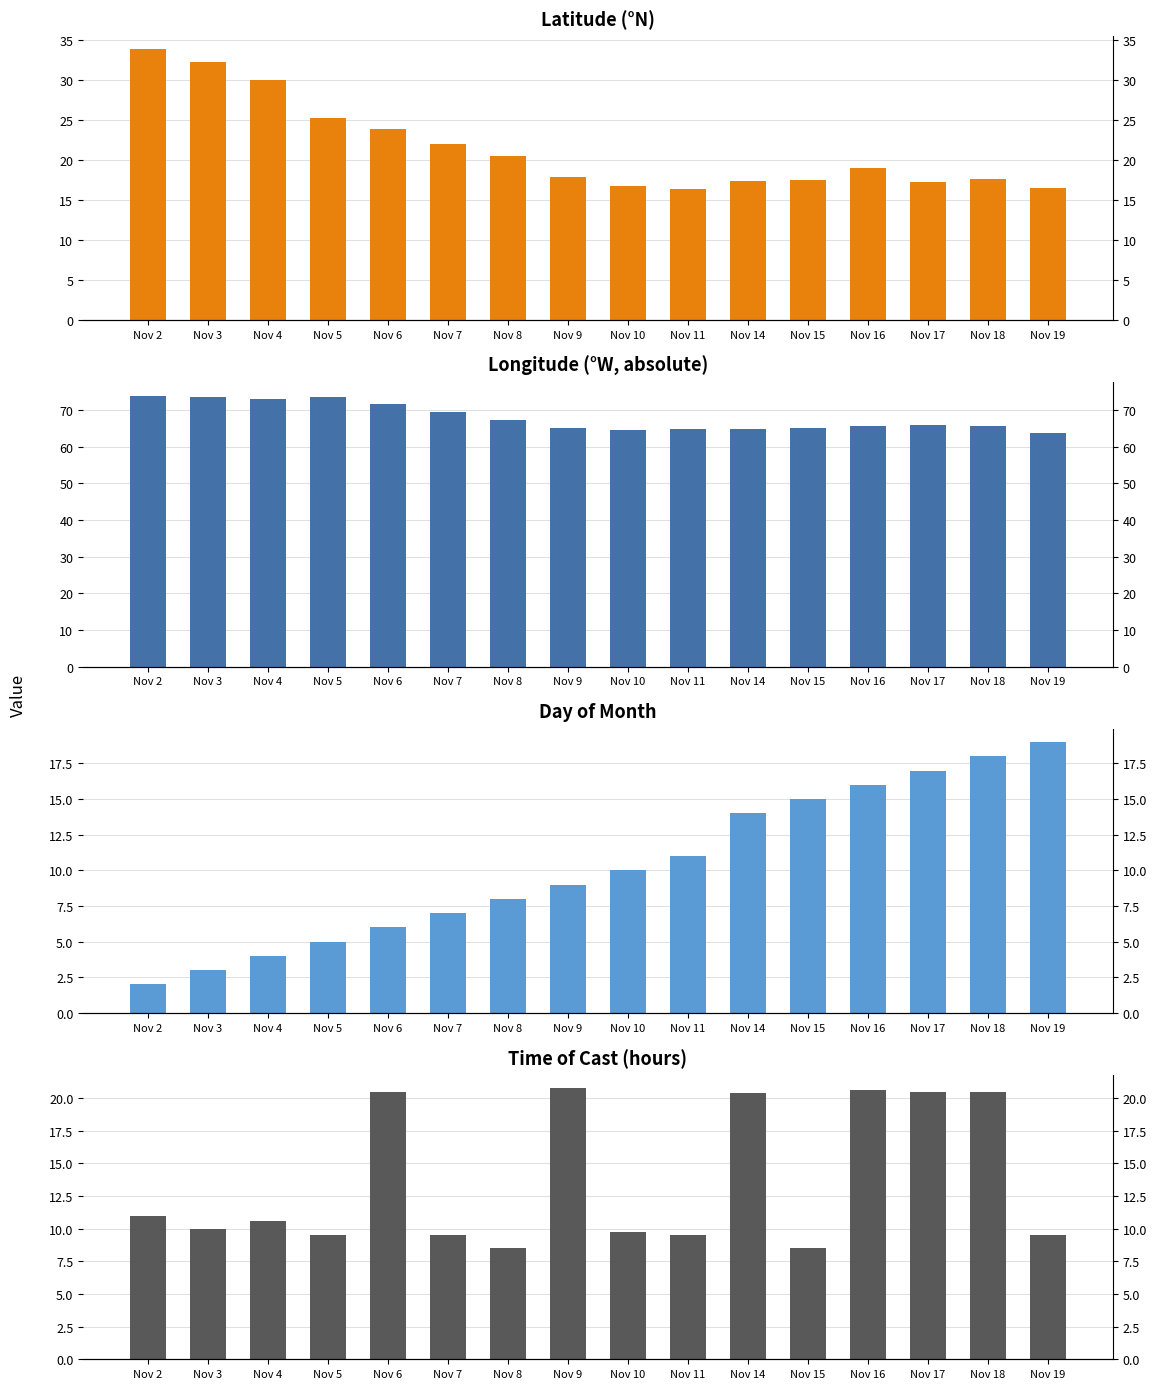

What is the minimum value for Time of Cast?

8.5